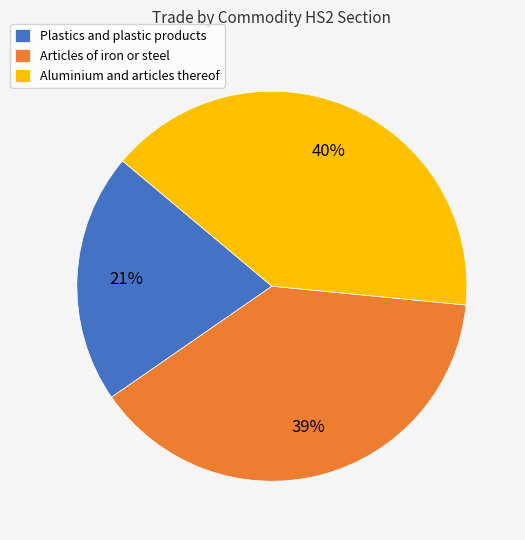

To the nearest percent, what is the average slice percentage?

33%